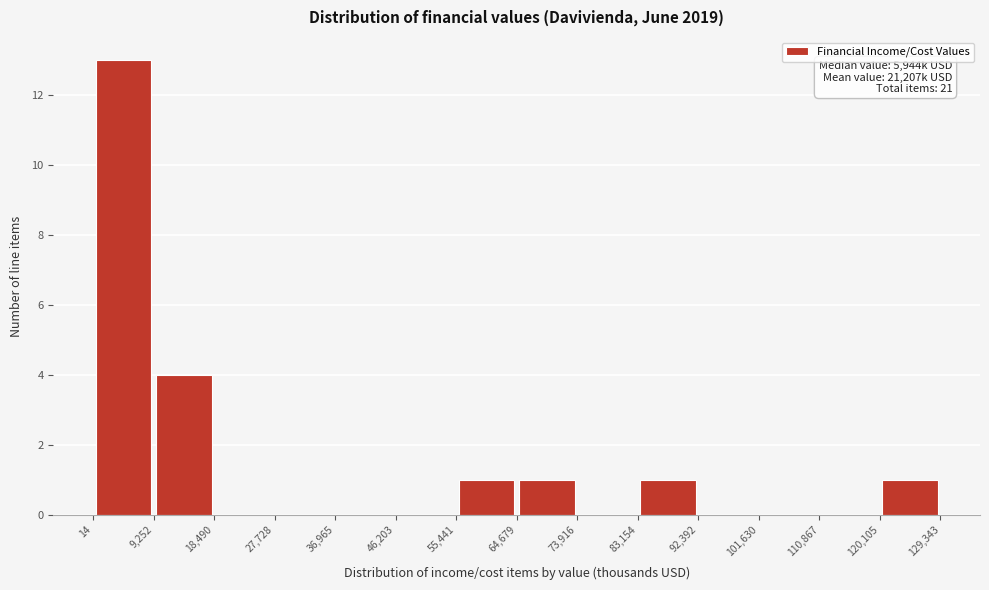

Over which range of the x-axis is the bar tallest?

14 to 9,252